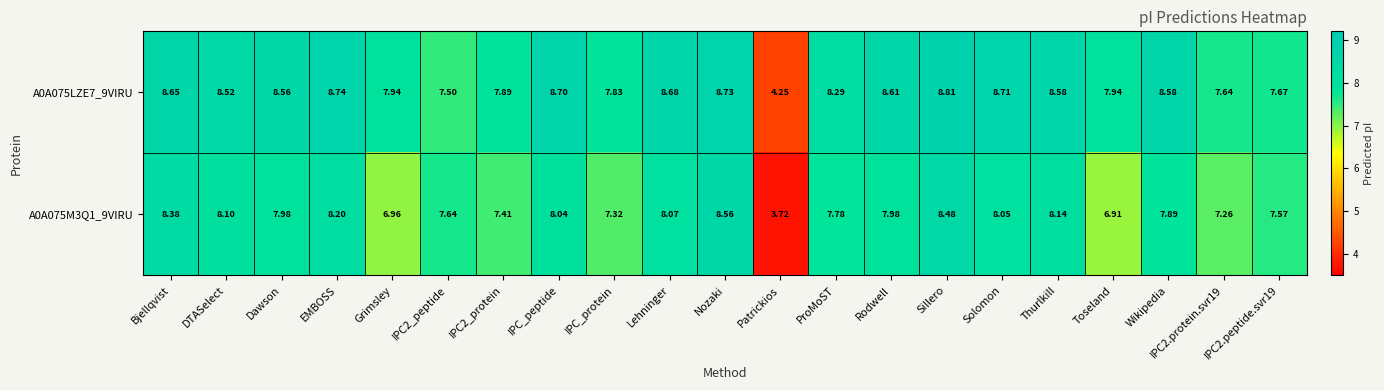

Is the value of A0A075LZE7_9VIRU at Nozaki greater than the value of A0A075M3Q1_9VIRU at IPC2_protein?

Yes